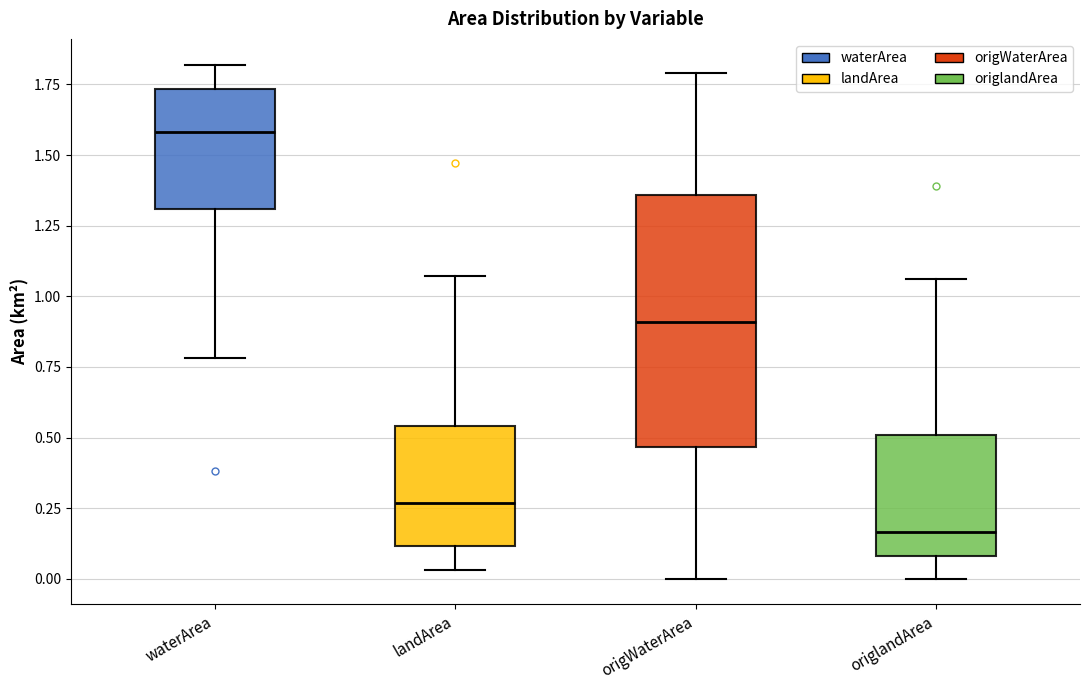

Which box's median line is the lowest?

origlandArea